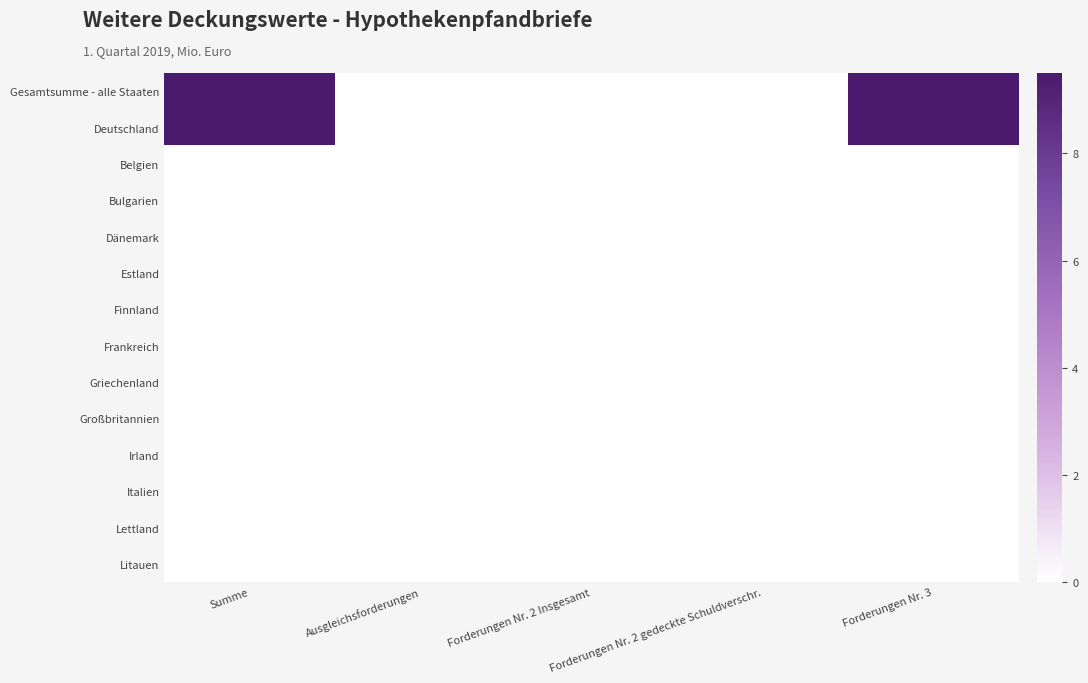

List the series in order of their peak value, lowest first.

Belgien, Bulgarien, Dänemark, Estland, Finnland, Frankreich, Griechenland, Großbritannien, Irland, Italien, Lettland, Litauen, Gesamtsumme - alle Staaten, Deutschland